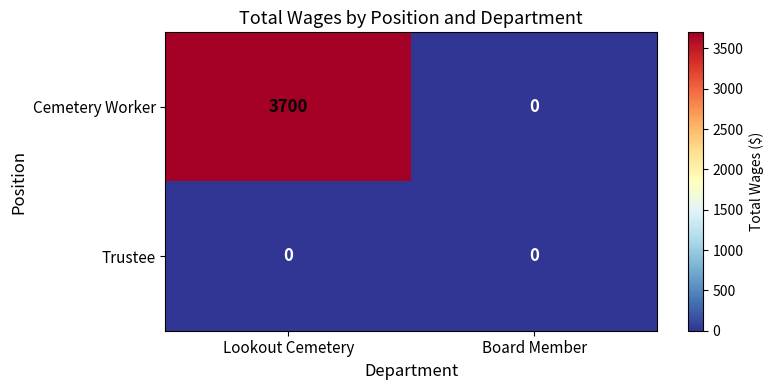

At which category is the sum across all series the highest?

Lookout Cemetery